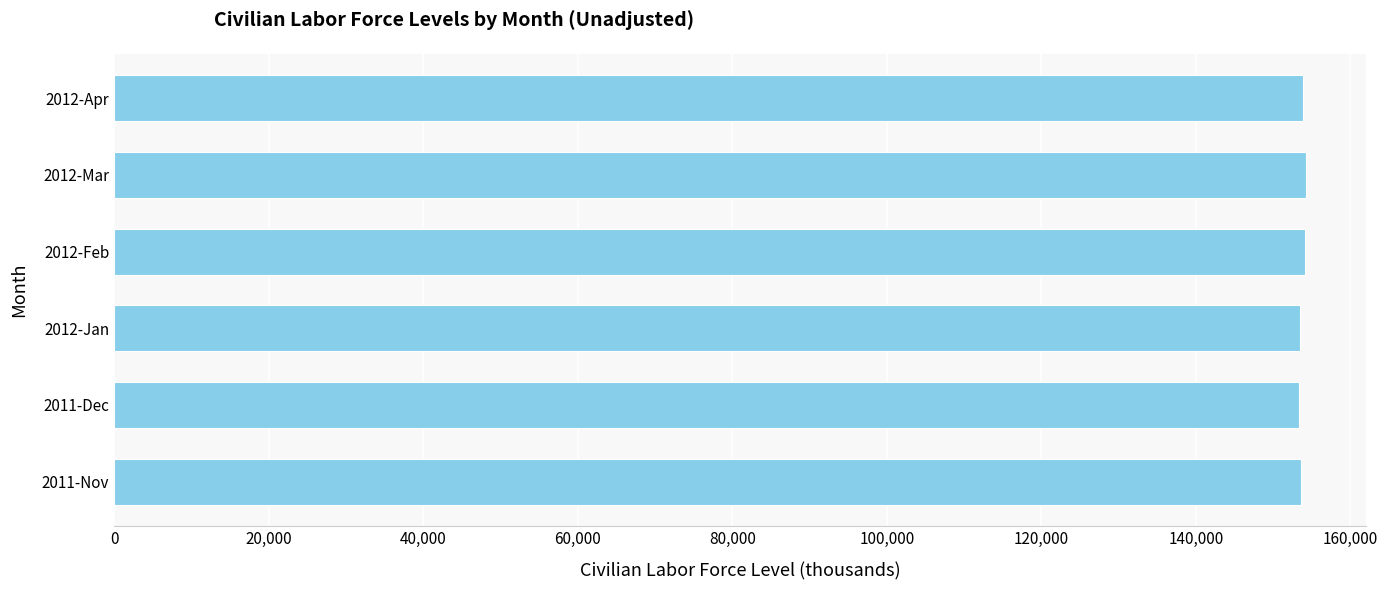

How many values are below 153905?

3